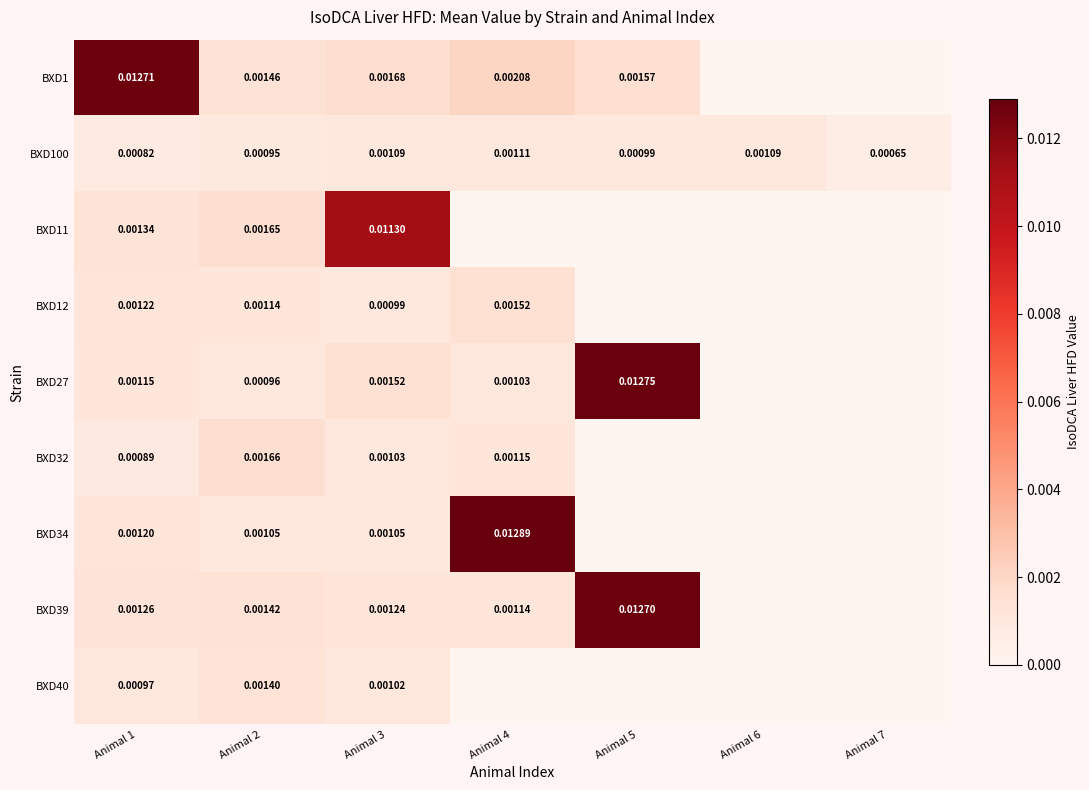

True or false: BXD11 has a value of 0.0 at Animal 5.

False